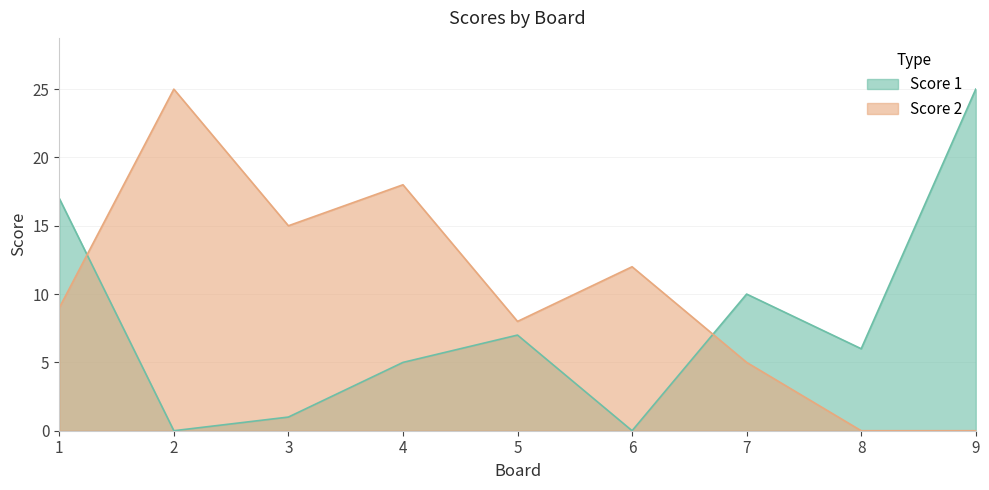

True or false: Score 1 has more than 1 interior local peaks.

True